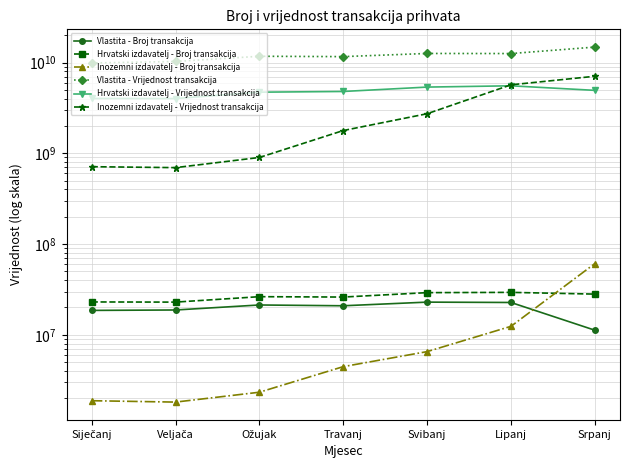

Rank the series by their maximum value, from highest to lowest.

Vlastita - Vrijednost transakcija, Inozemni izdavatelj - Vrijednost transakcija, Hrvatski izdavatelj - Vrijednost transakcija, Inozemni izdavatelj - Broj transakcija, Hrvatski izdavatelj - Broj transakcija, Vlastita - Broj transakcija